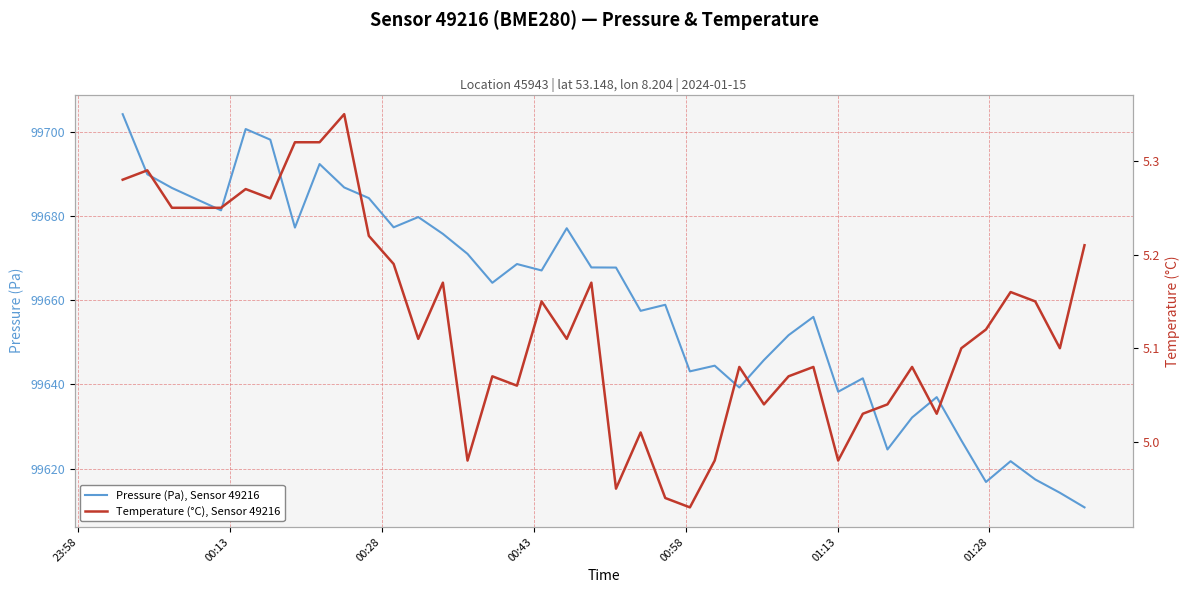

What are all the series names shown in the legend?

Pressure (Pa), Sensor 49216, Temperature (°C), Sensor 49216